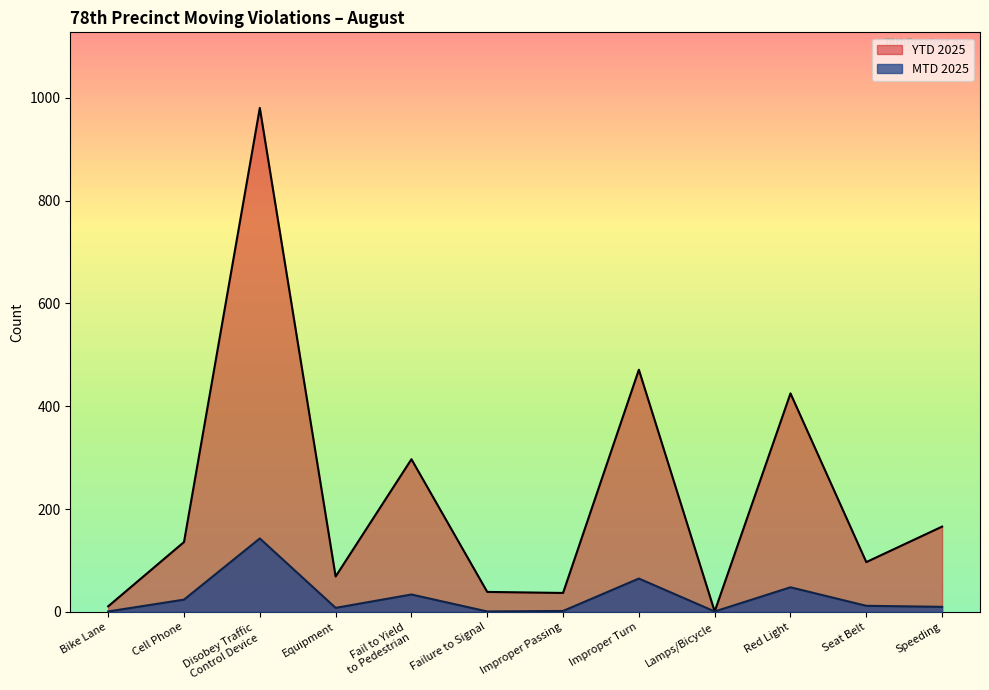

How many lines are shown in the chart?

2